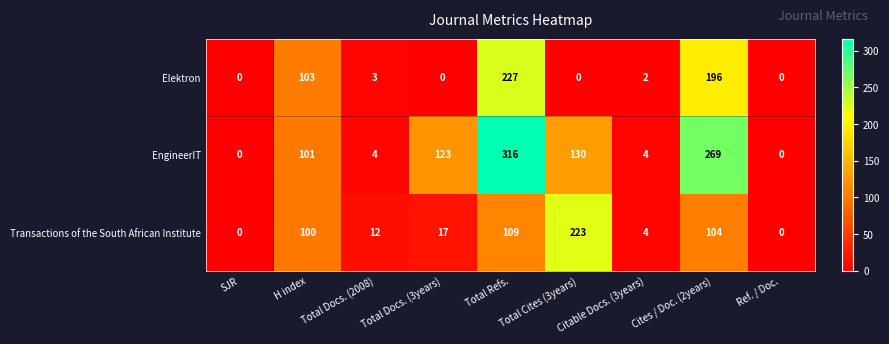

At how many categories does at least one series exceed 192?

3